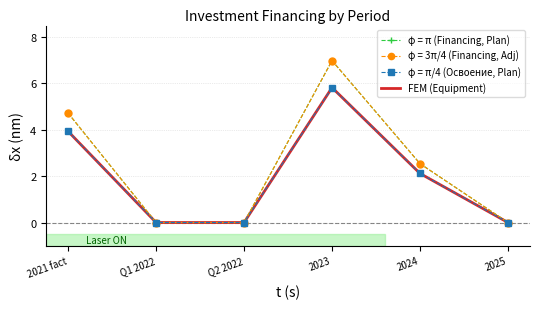

Is the value of φ = π (Financing, Plan) at 2024 greater than the value of FEM (Equipment) at 2024?

Yes